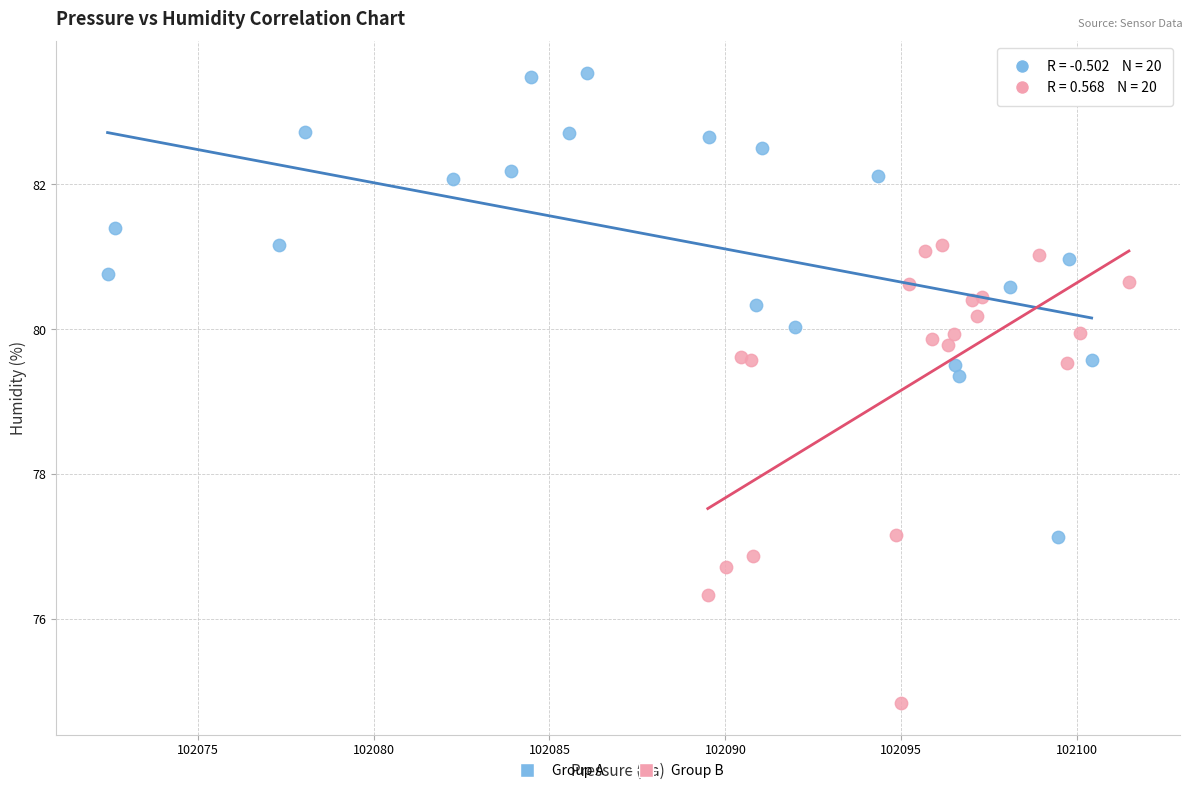

What are all the series names shown in the legend?

Group A, Group B